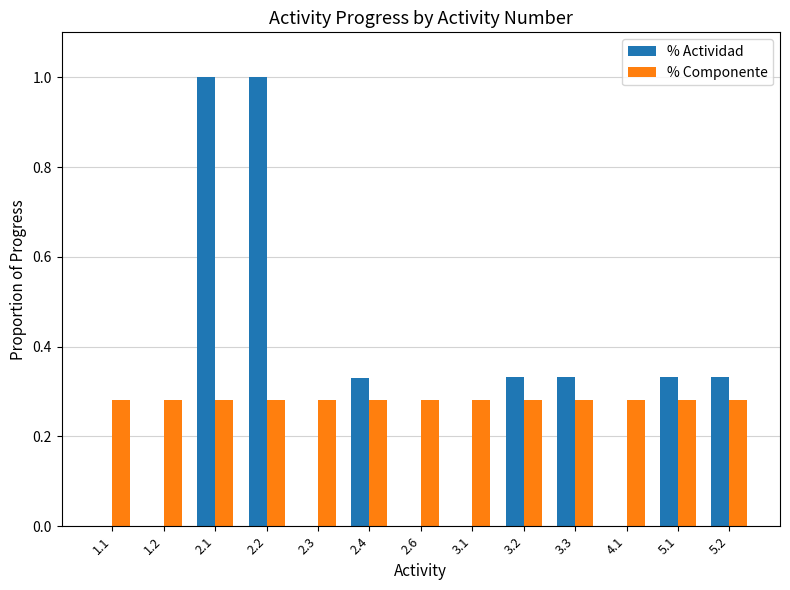

Is it true that % Actividad equals 0.5 at 3.1?

False